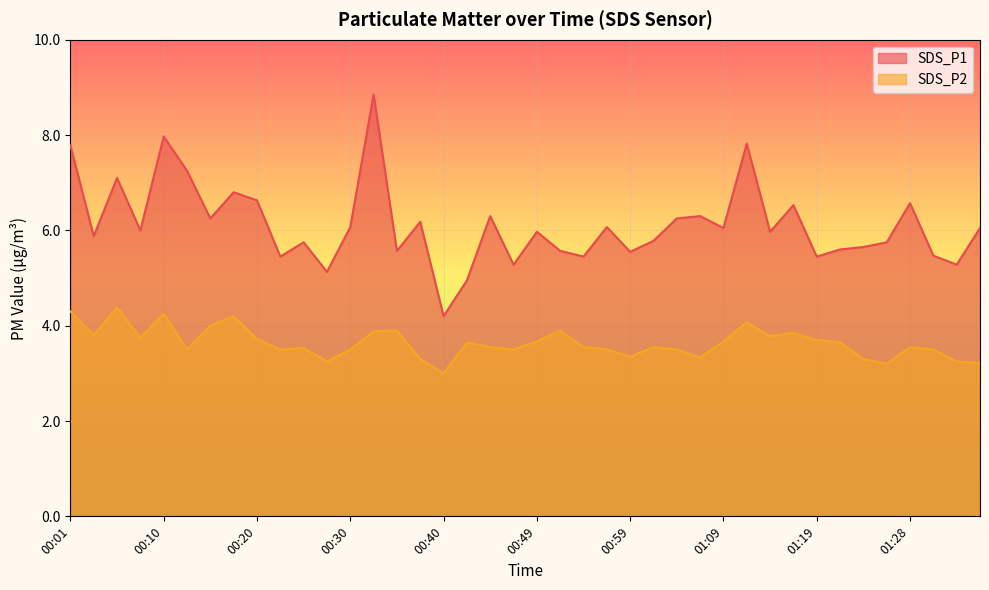

Reading left to right, transcribe all the data shown in this chart.

SDS_P1: 7.8	5.9	7.1	6.0	8.0	7.2	6.2	6.8	6.6	5.5	5.8	5.1	6.1	8.8	5.6	6.2	4.2	5.0	6.3	5.3	6.0	5.6	5.5	6.1	5.5	5.8	6.2	6.3	6.0	7.8	6.0	6.5	5.5	5.6	5.7	5.8	6.6	5.5	5.3	6.0
SDS_P2: 4.3	3.8	4.4	3.8	4.2	3.5	4.0	4.2	3.7	3.5	3.5	3.2	3.5	3.9	3.9	3.3	3.0	3.6	3.5	3.5	3.7	3.9	3.5	3.5	3.4	3.5	3.5	3.3	3.7	4.1	3.8	3.9	3.7	3.6	3.3	3.2	3.5	3.5	3.2	3.2